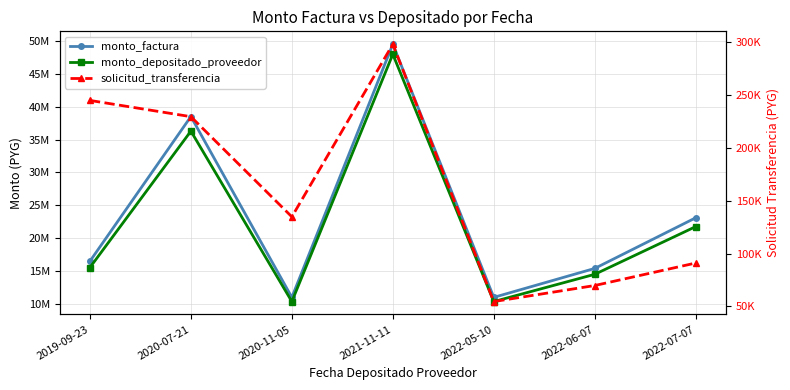

Reading right to left, what are all the values shown in this chart?

monto_factura: 23100000	15400000	11000000	49500000	11000000	38500000	16500000
monto_depositado_proveedor: 21758520	14505680	10361200	47975400	10361200	36283200	15541800
solicitud_transferencia: 91046	69736	54538	298365	134835	229707	245096